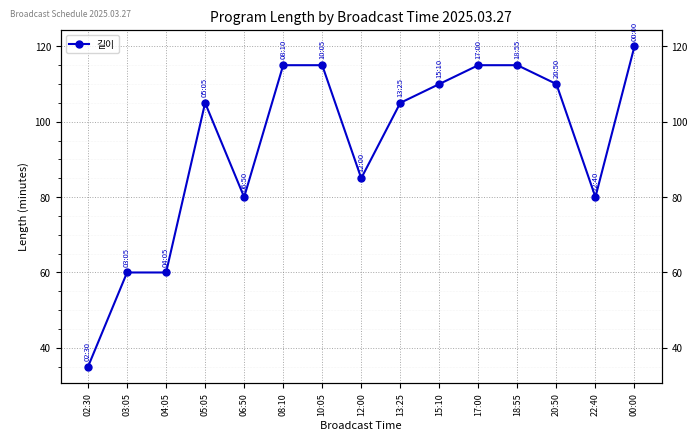

List the labels in order of value, smallest first.

02:30, 03:05, 04:05, 06:50, 22:40, 12:00, 05:05, 13:25, 15:10, 20:50, 08:10, 10:05, 17:00, 18:55, 00:00